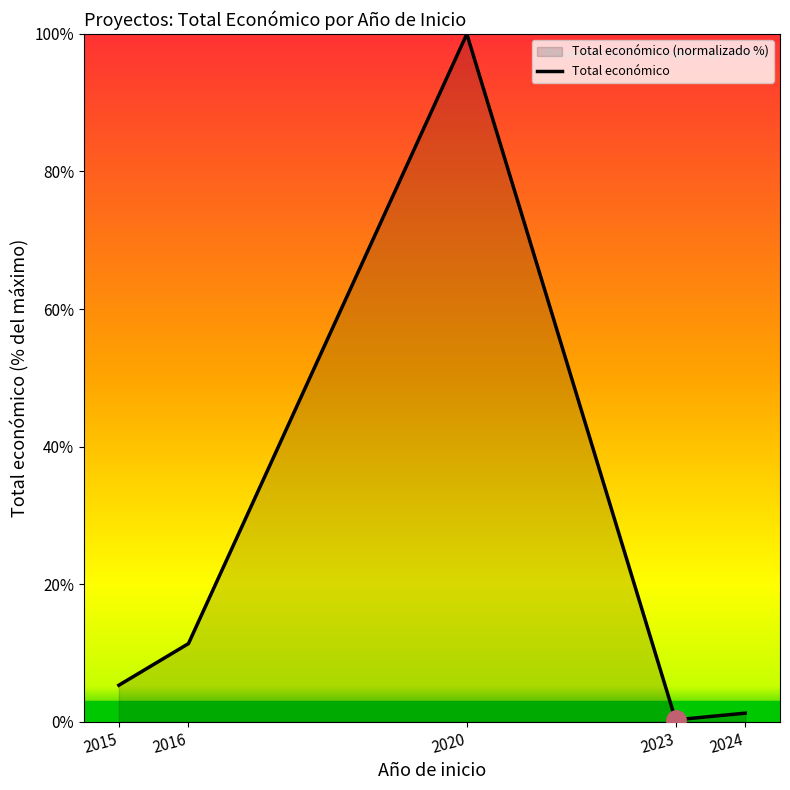

Approximately how many times larger is the value at 2016 compared to 2015?

2.1